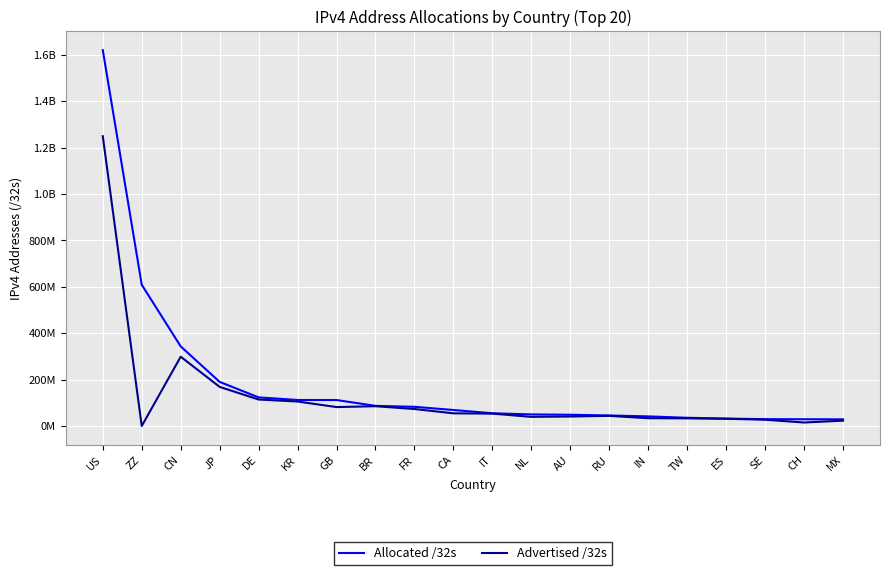

What is the value of the Advertised /32s point at the 20th from the left?

23385088